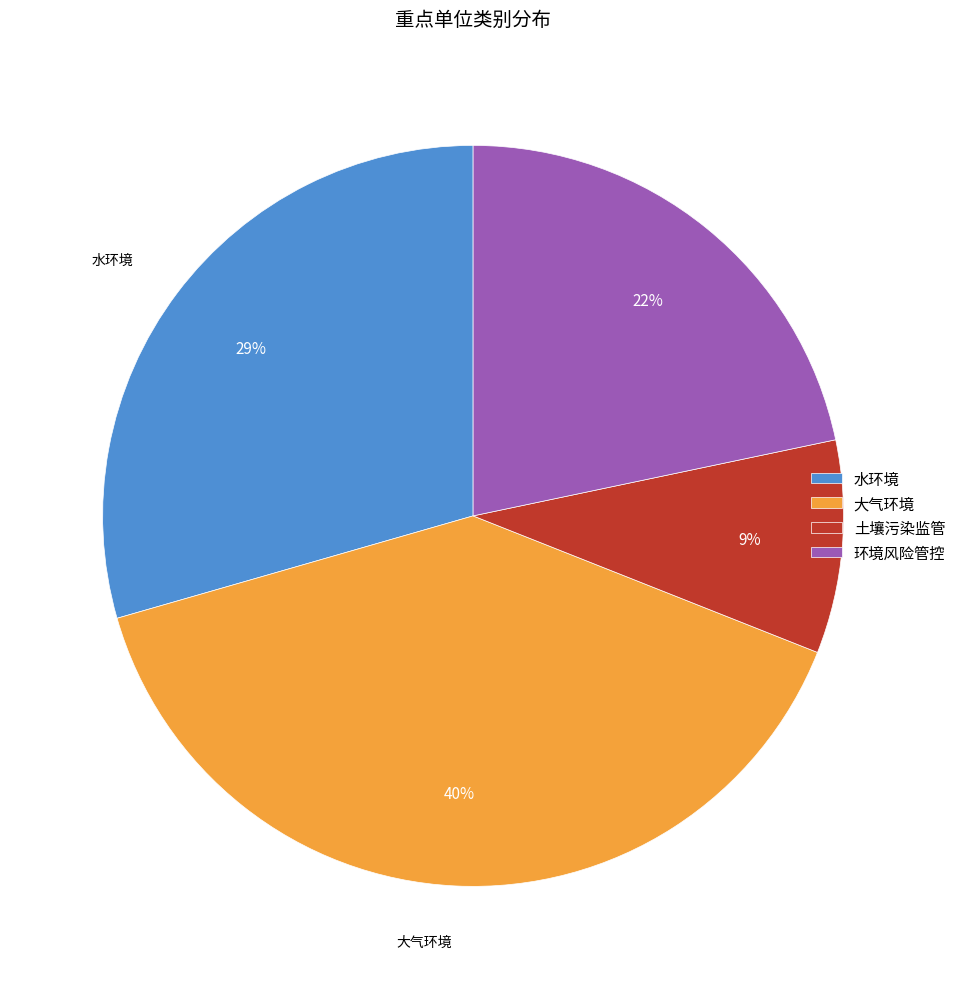

Do 土壤污染监管 and 大气环境 together represent more than half of the pie?

No